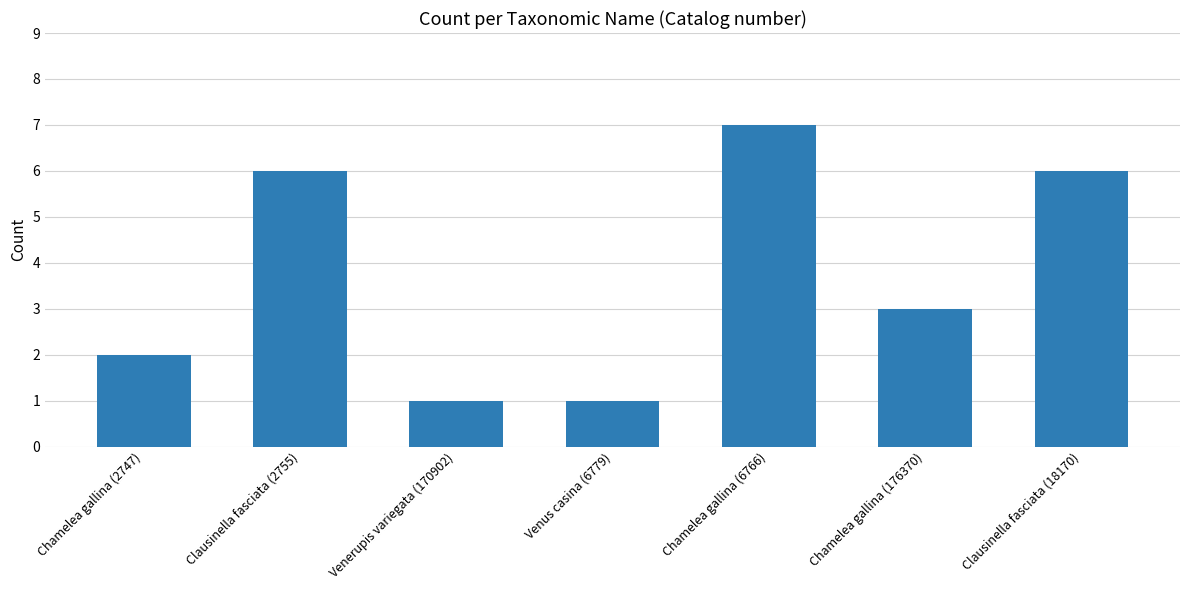

How many bars are there in total?

7